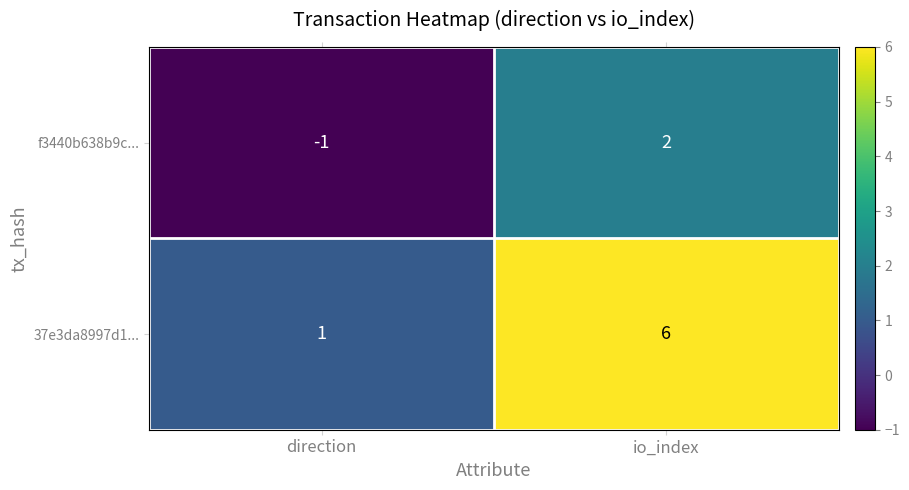

What is the difference between the maximum and minimum values in the 37e3da8997d1... series?

5